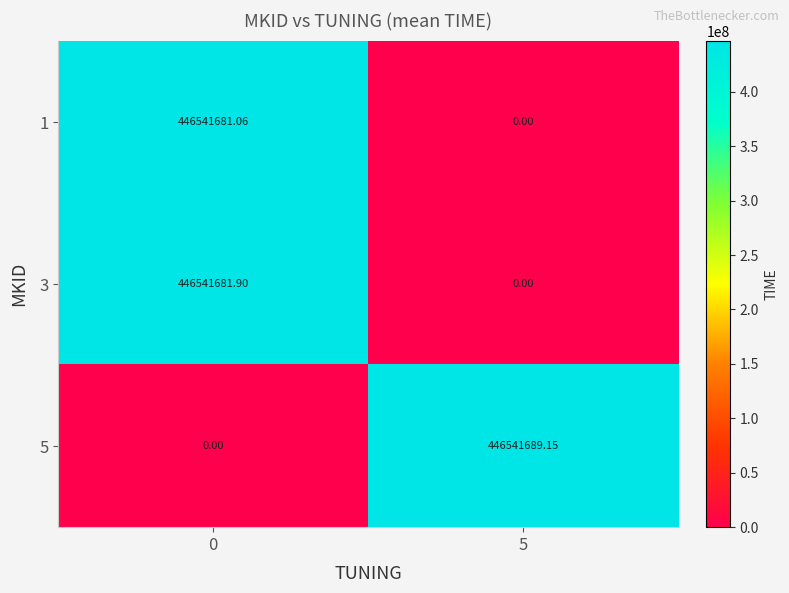

What is the total value across all series at 0?

893083363.0